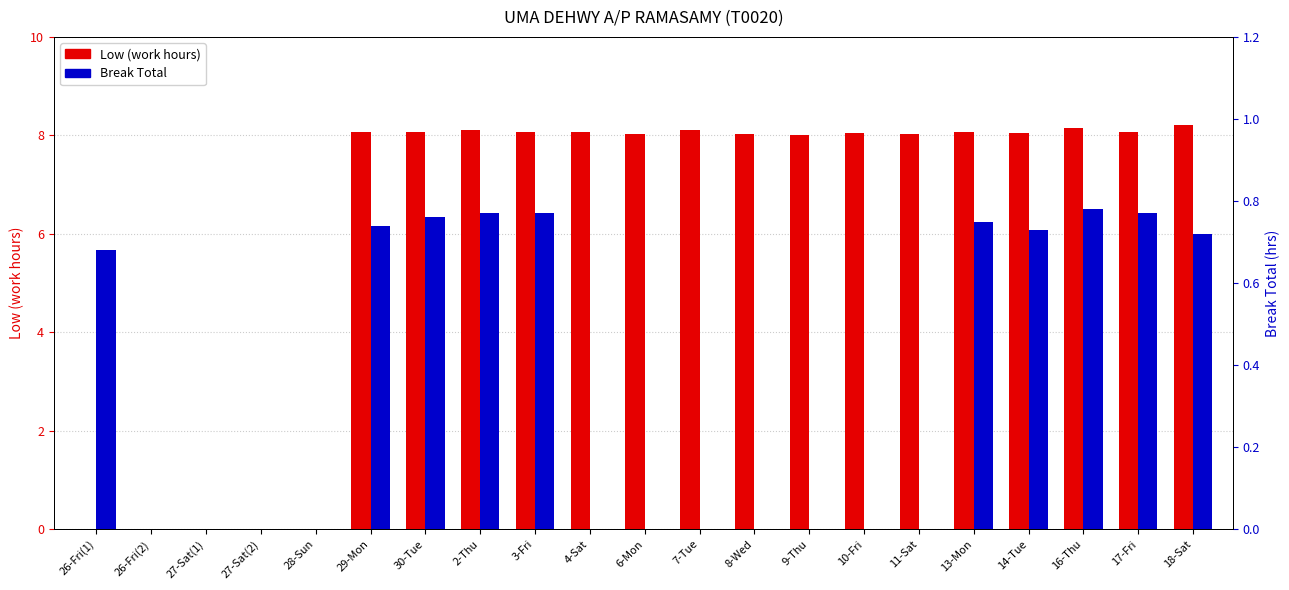

What is the spread (max minus min) of values at 10-Fri?

8.0